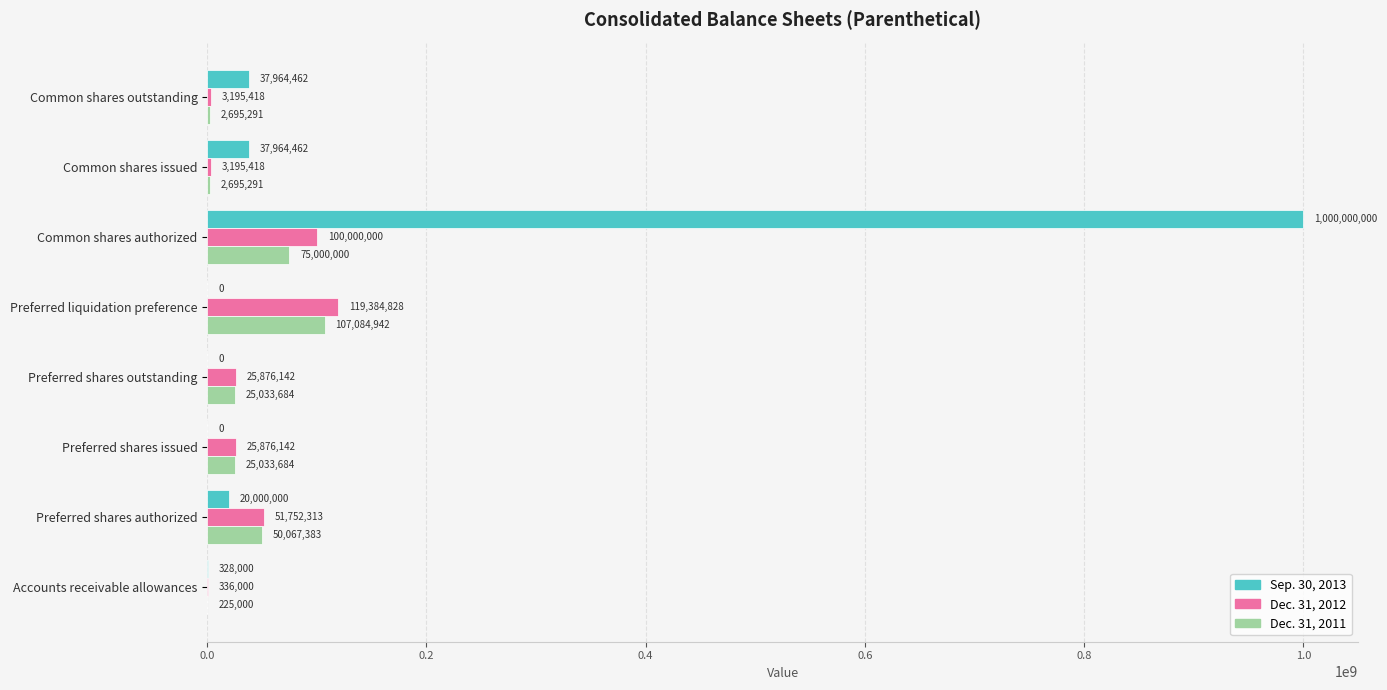

The Sep. 30, 2013 series shows 1000000000 at Common shares authorized. True or false?

True